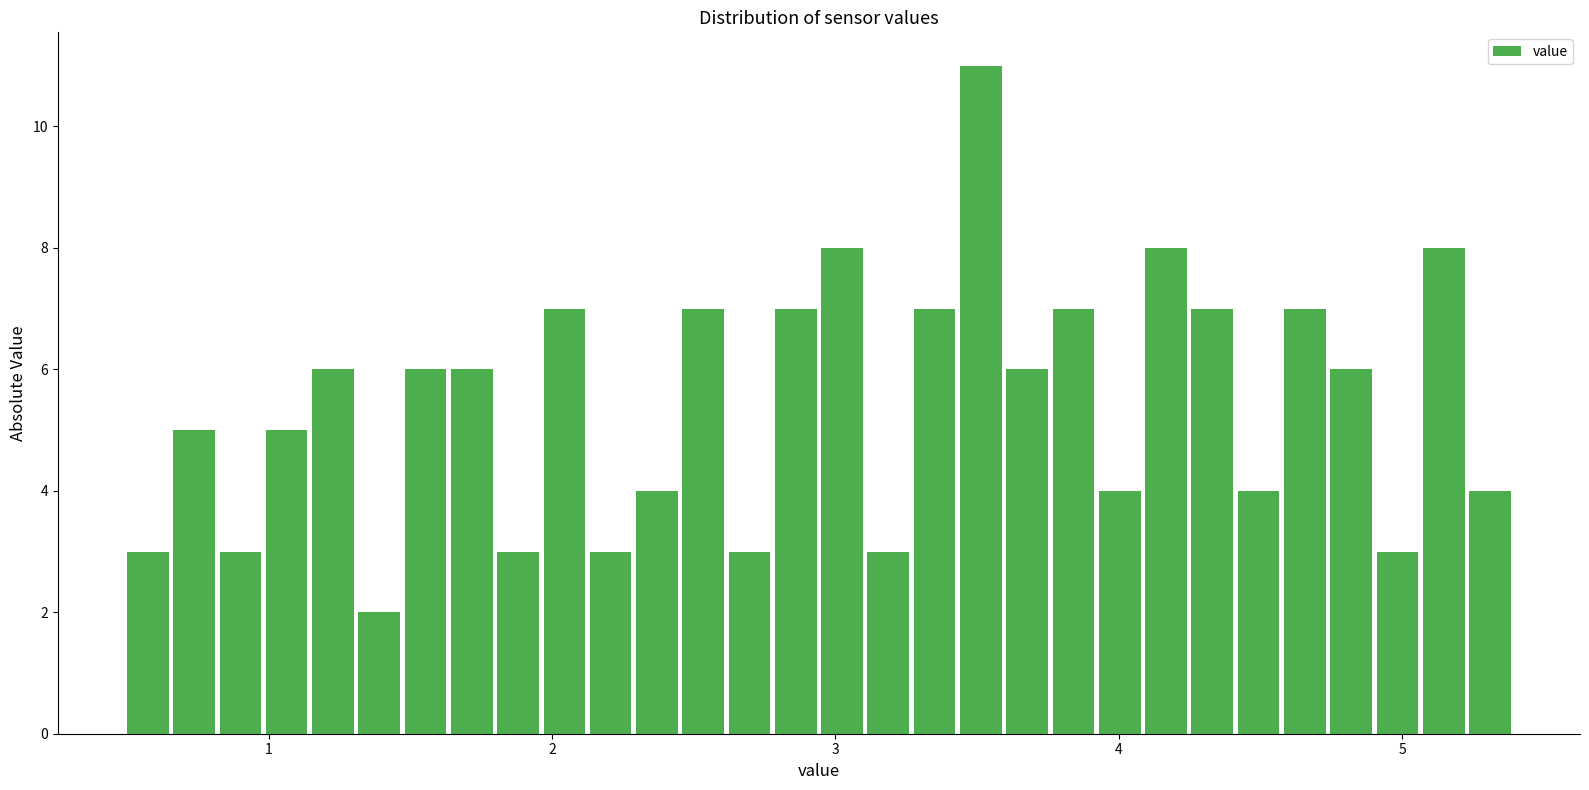

Around what value on the x-axis is the tallest bar? Give the approximate position of its centre, as read against the axis.

3.5